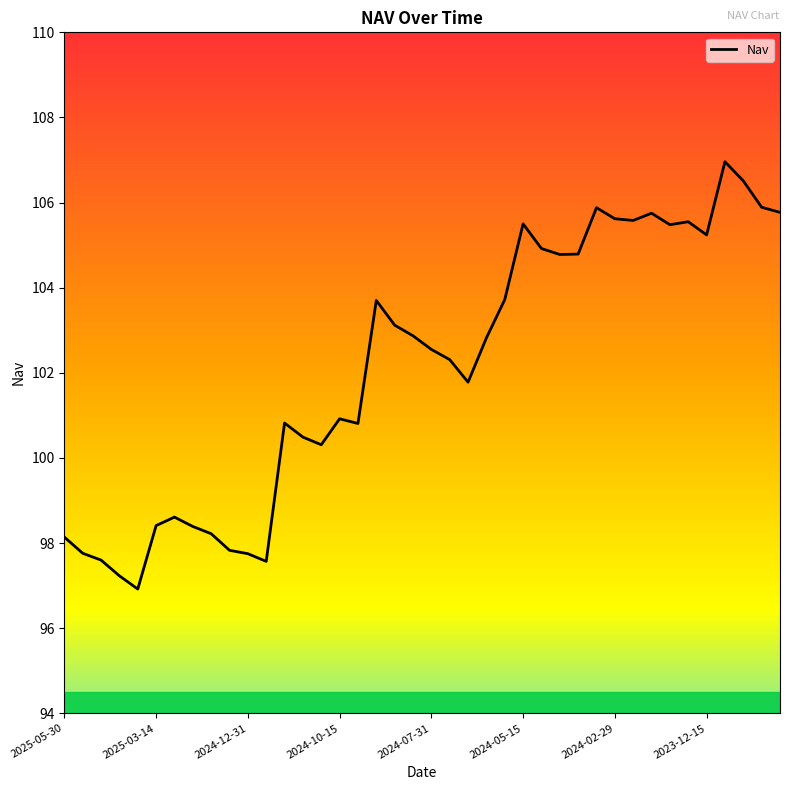

What is the greatest value displayed?

107.0